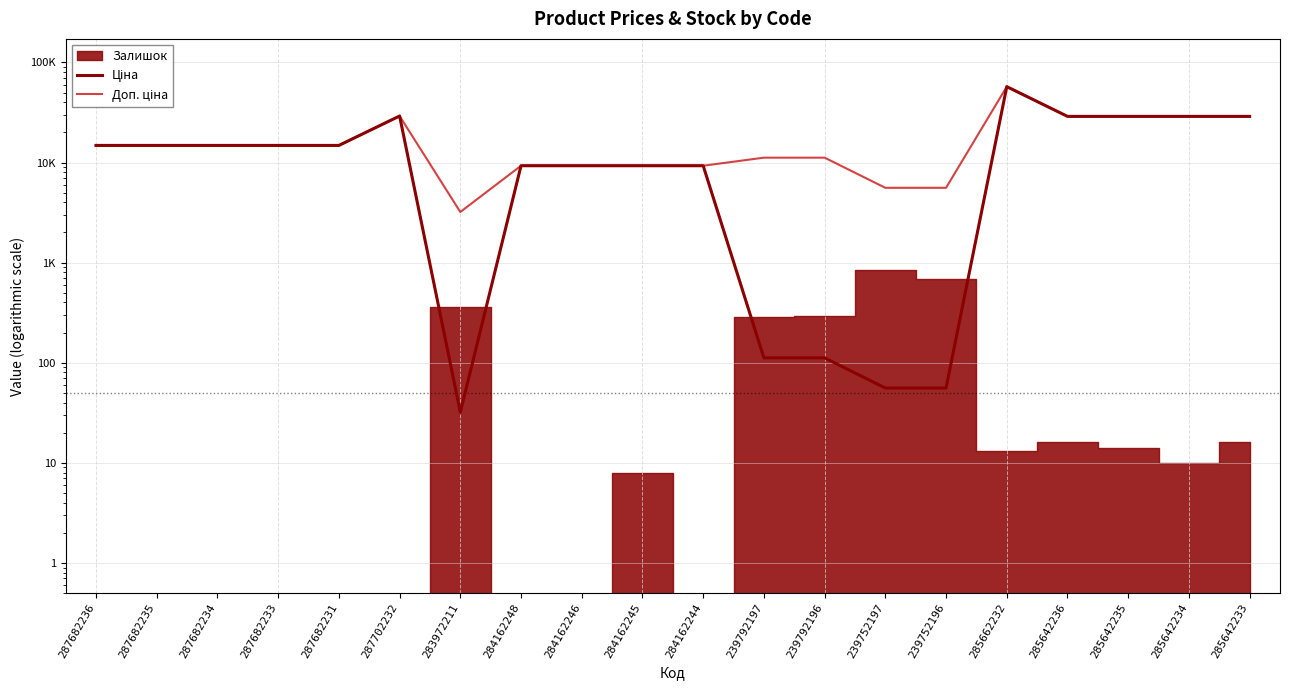

How many interior local valleys does the Доп. ціна series have?

1